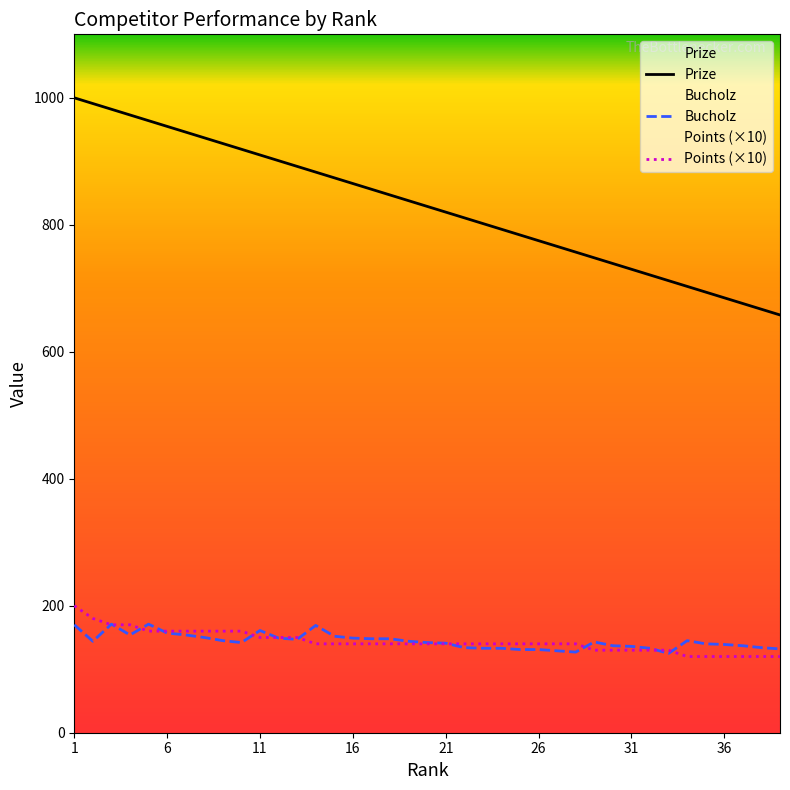

Which series has the largest range (max minus min)?

Prize